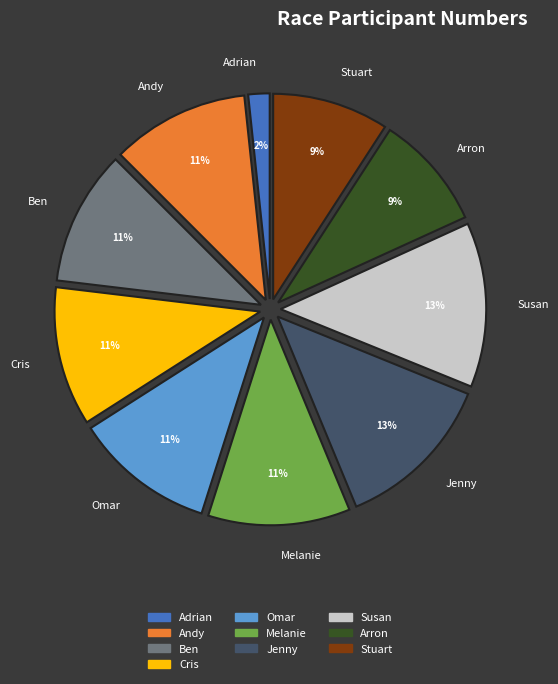

To the nearest percent, what is the difference between the largest and smallest slice percentages?

11%